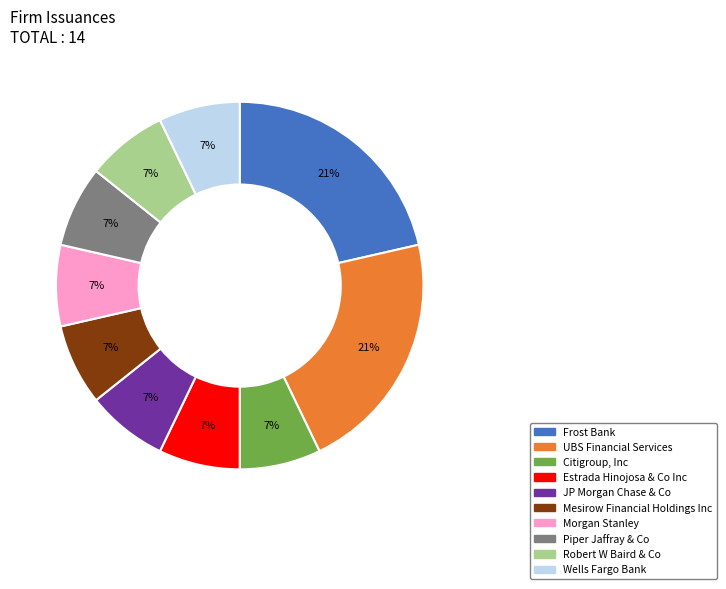

Is there a majority slice in this chart?

No